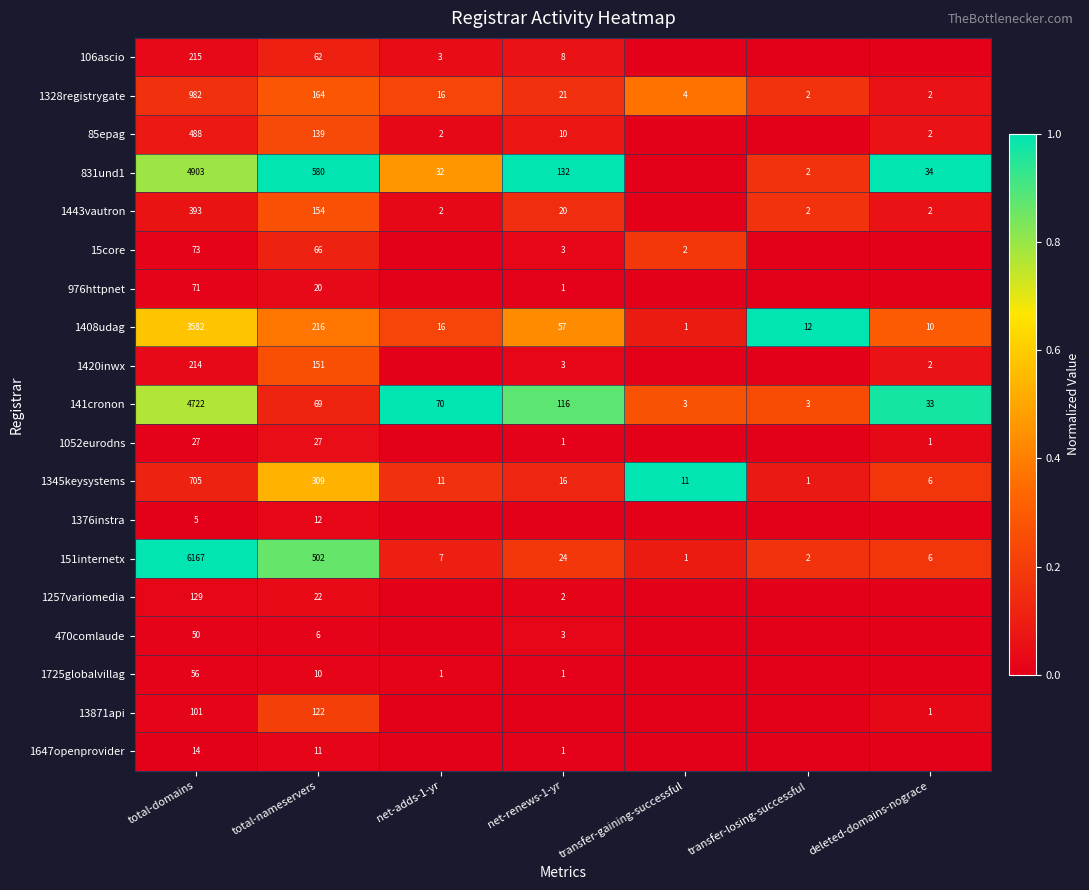

Is the value of 151internetx at net-adds-1-yr greater than the value of 1647openprovider at net-renews-1-yr?

Yes